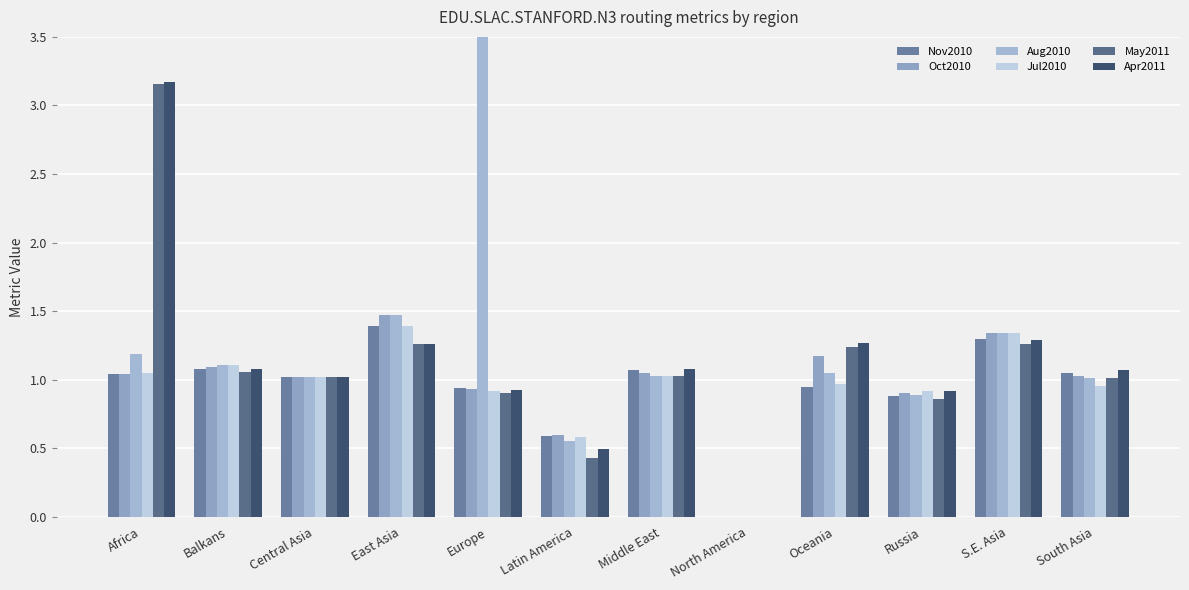

What is the spread (max minus min) of values at Europe?

8.0